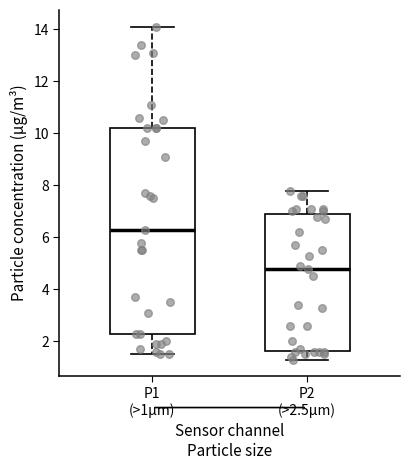

Reading left to right, transcribe this box plot: for each box, give where its median line is, the range the box spans, and where its two whiskers end, as read against the y-axis. The values are not printed on the chart, so give them approximately, as read against the axis.

P1 (>1µm): median 6.4, box 2.4 to 10.2, whiskers 1.6 to 14.2
P2 (>2.5µm): median 4.8, box 1.6 to 7.0, whiskers 1.4 to 7.8